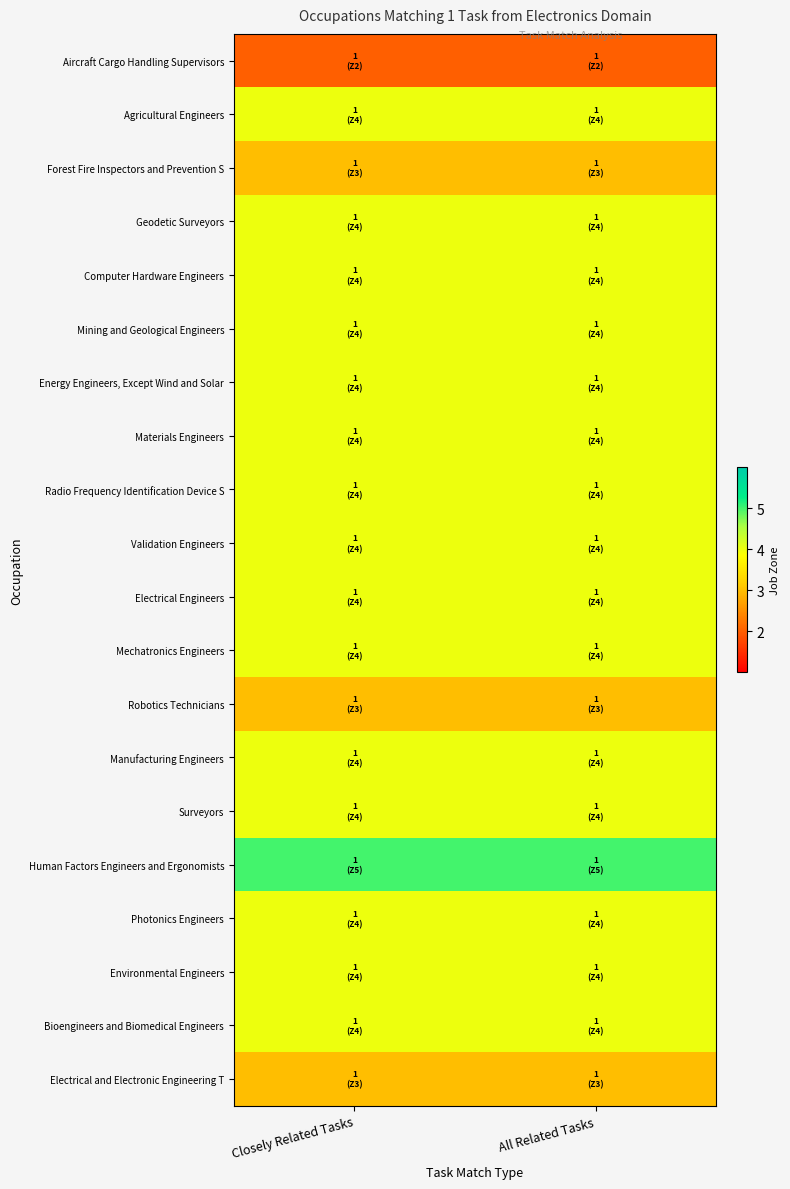

At which category is the sum across all series the highest?

Closely Related Tasks